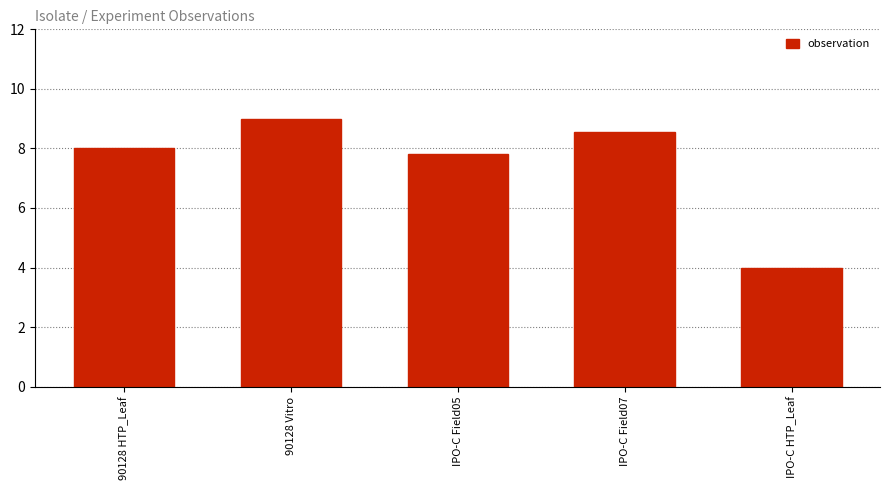

The value at IPO-C Field07 is 11.9. True or false?

False